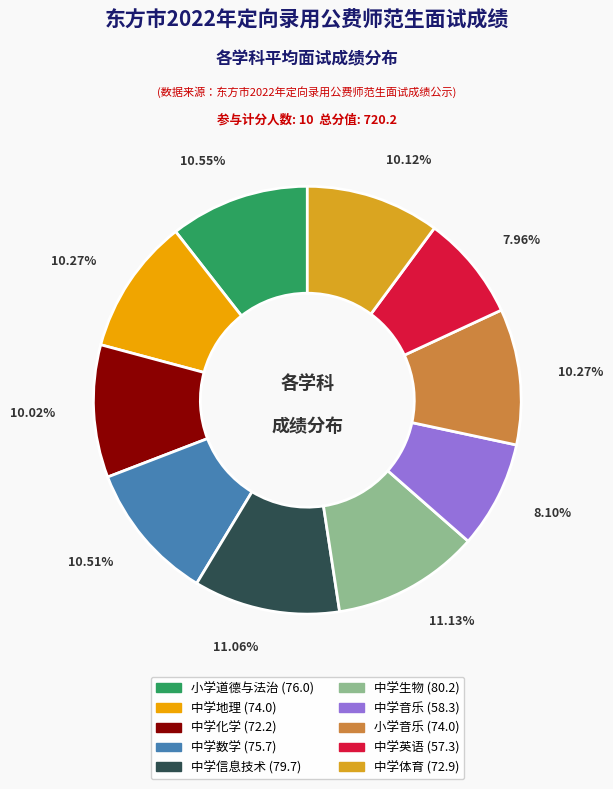

True or false: 小学道德与法治 accounts for 2% of the total.

False